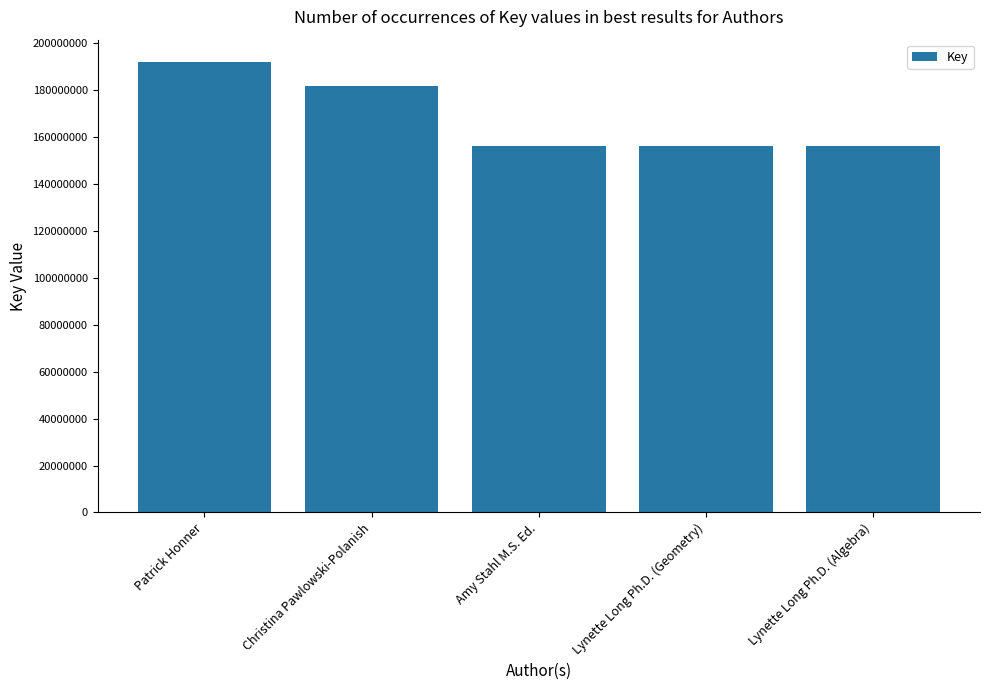

What is the label of the 4th bar from the right?

Christina Pawlowski-Polanish